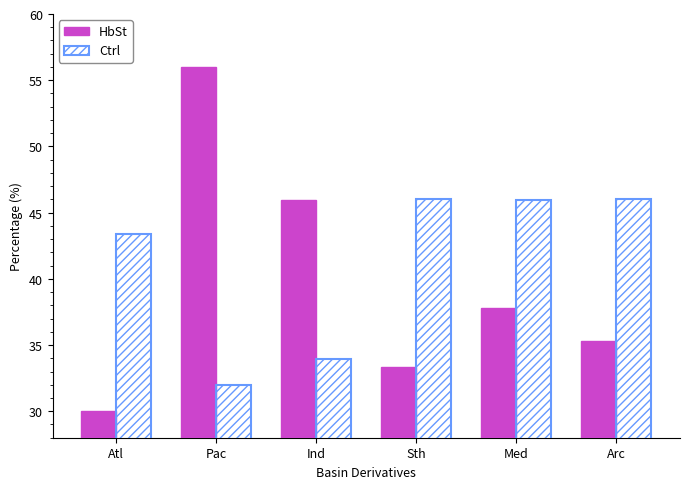

Which series has the widest spread of values?

HbSt